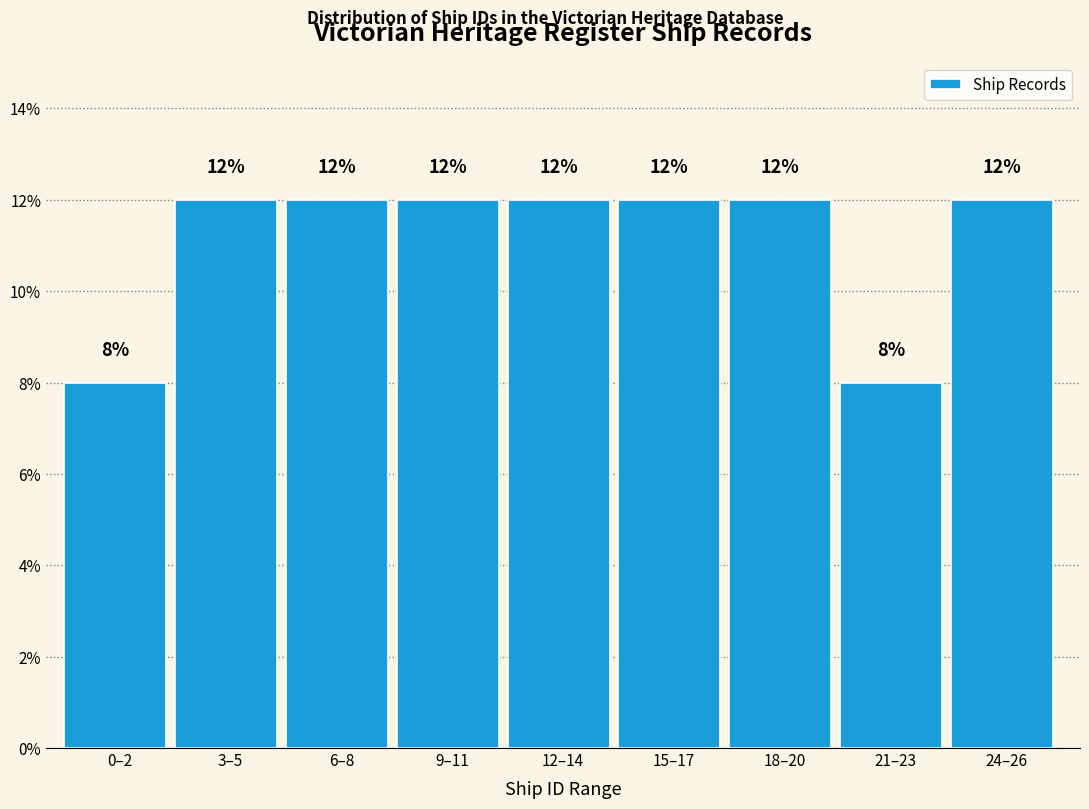

Reading left to right, what are all the values shown in this chart?

8	12	12	12	12	12	12	8	12